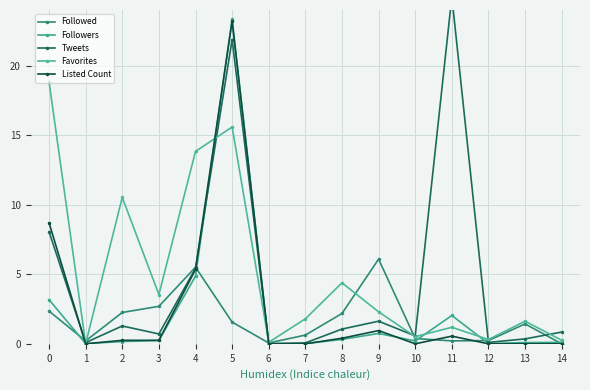

Reading left to right, extract all data points from this chart.

Followed: 2.4	0.2	2.3	2.7	5.5	1.6	0.1	0.6	2.2	6.1	0.4	0.2	0.2	1.4	0.0
Followers: 3.2	0.0	0.2	0.2	4.9	23.3	0.0	0.0	0.3	0.7	0.2	2.0	0.0	0.1	0.1
Tweets: 8.1	0.1	1.3	0.7	5.4	21.9	0.0	0.1	1.1	1.6	0.6	25.0	0.1	0.4	0.8
Favorites: 18.9	0.0	10.5	3.5	13.8	15.6	0.1	1.8	4.4	2.3	0.5	1.2	0.3	1.6	0.3
Listed Count: 8.7	0.0	0.2	0.2	5.4	23.2	0.0	0.0	0.4	1.0	0.0	0.6	0.0	0.0	0.0